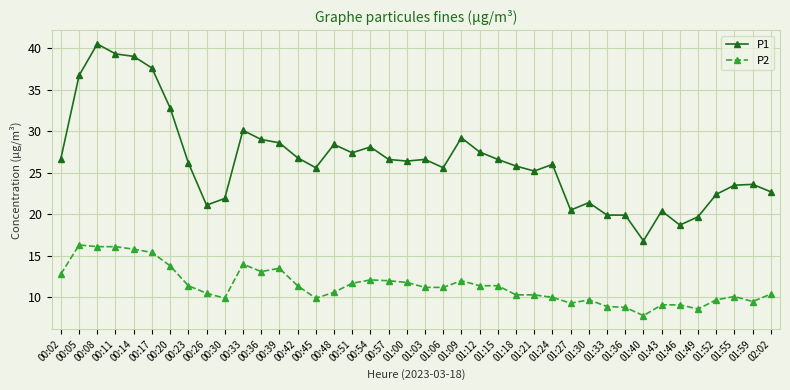

True or false: P1 has a value of 40.5 at 00:08.

True